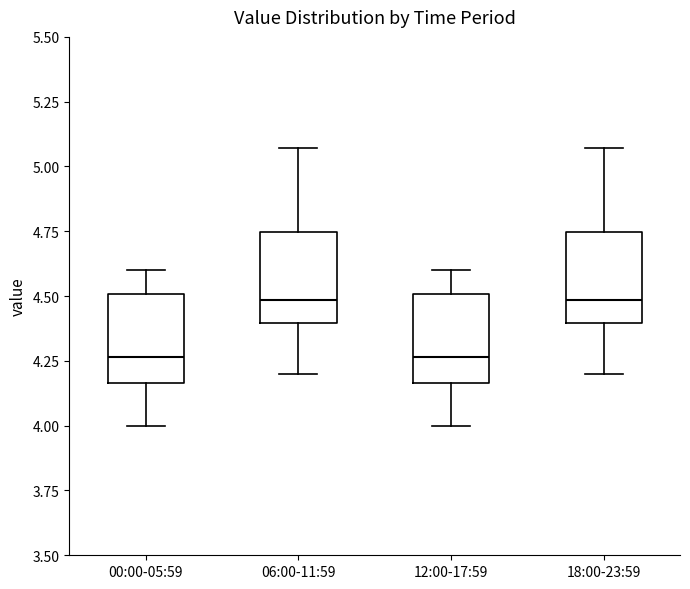

Reading left to right, read every box against the y-axis: the position of its median line, the range the box covers, and the ends of its whiskers. The values are not printed on the chart, so give them approximately, as read against the axis.

00:00-05:59: median 4.25, box 4.15 to 4.50, whiskers 4.00 to 4.60
06:00-11:59: median 4.50, box 4.40 to 4.75, whiskers 4.20 to 5.05
12:00-17:59: median 4.25, box 4.15 to 4.50, whiskers 4.00 to 4.60
18:00-23:59: median 4.50, box 4.40 to 4.75, whiskers 4.20 to 5.05